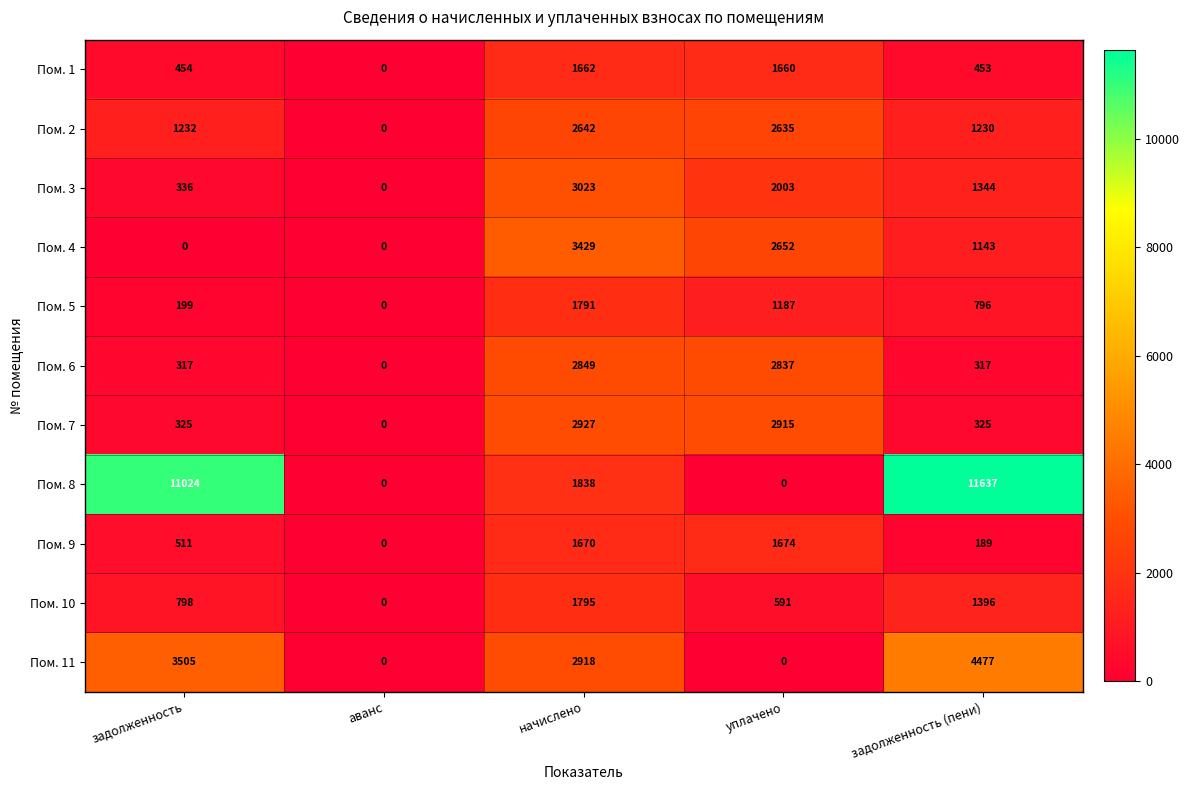

Is it true that Пом. 5 equals 796 at задолженность (пени)?

True